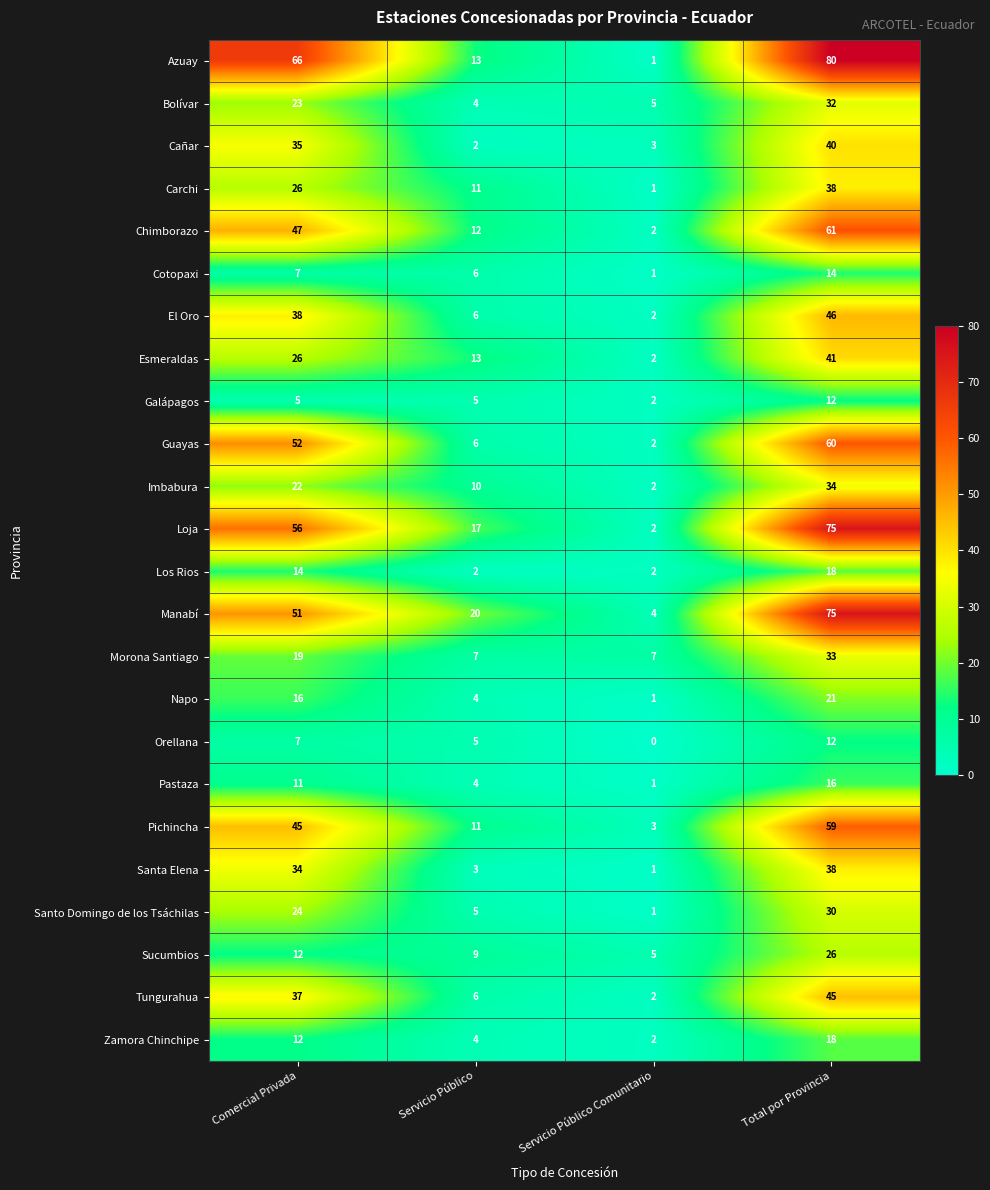

Where is El Oro nearest to the value 24?

Comercial Privada